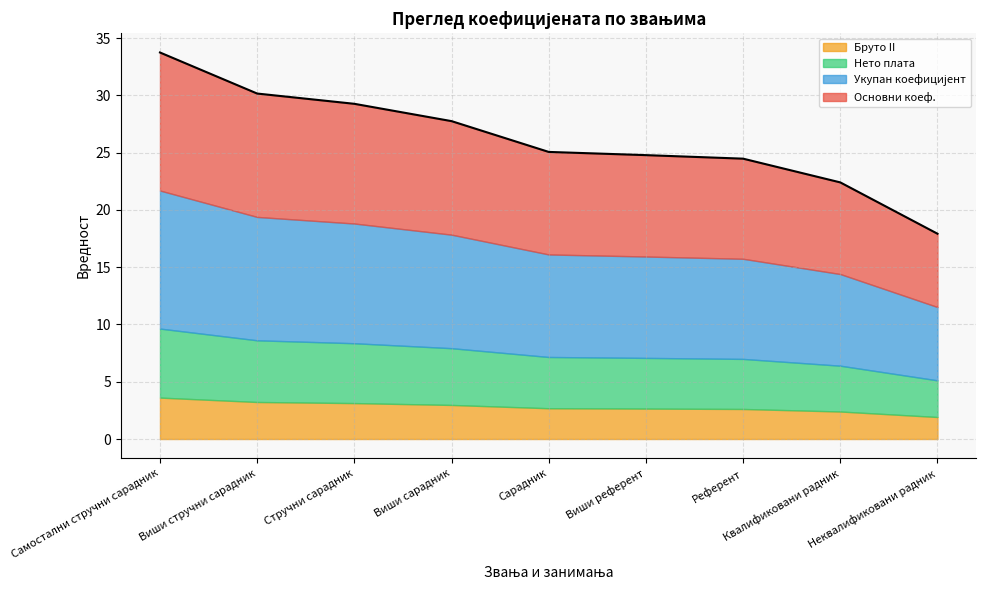

Which category has the highest value across all series?

Самостални стручни сарадник